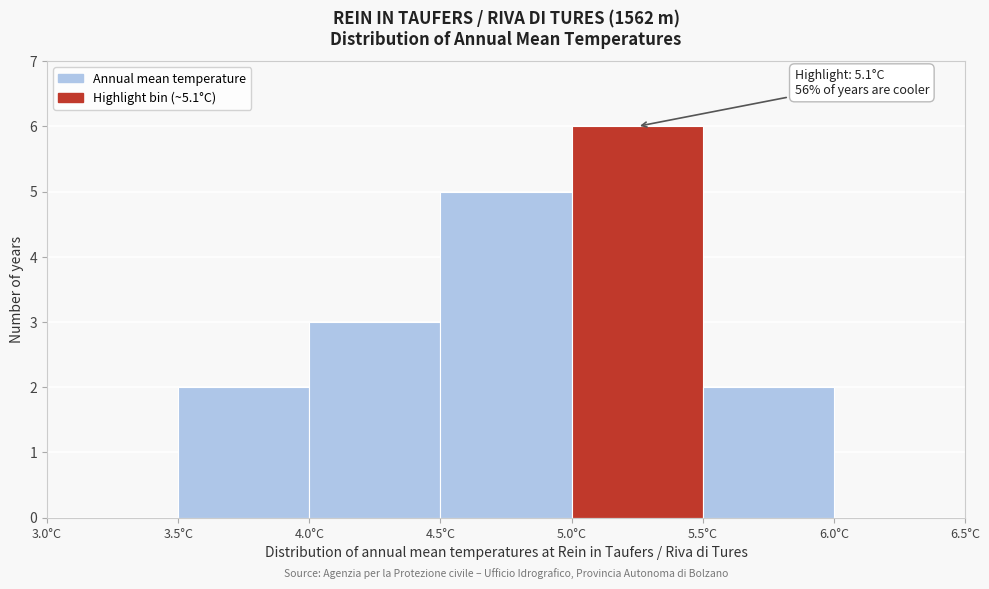

Which range on the x-axis has the tallest bar?

5.0 to 5.5